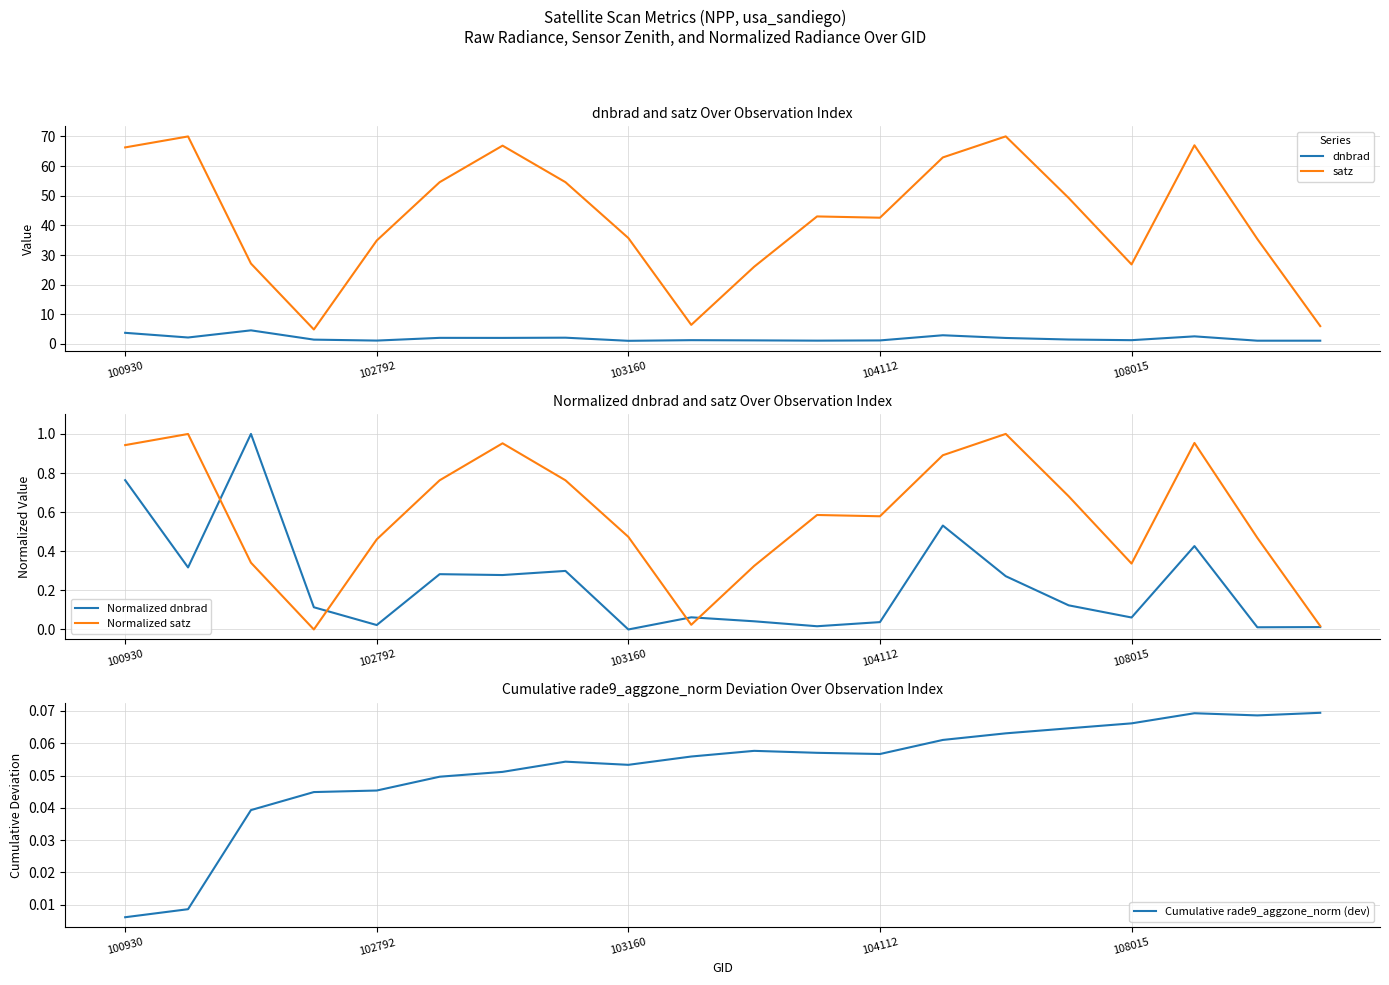

True or false: dnbrad and satz cross at least once.

False